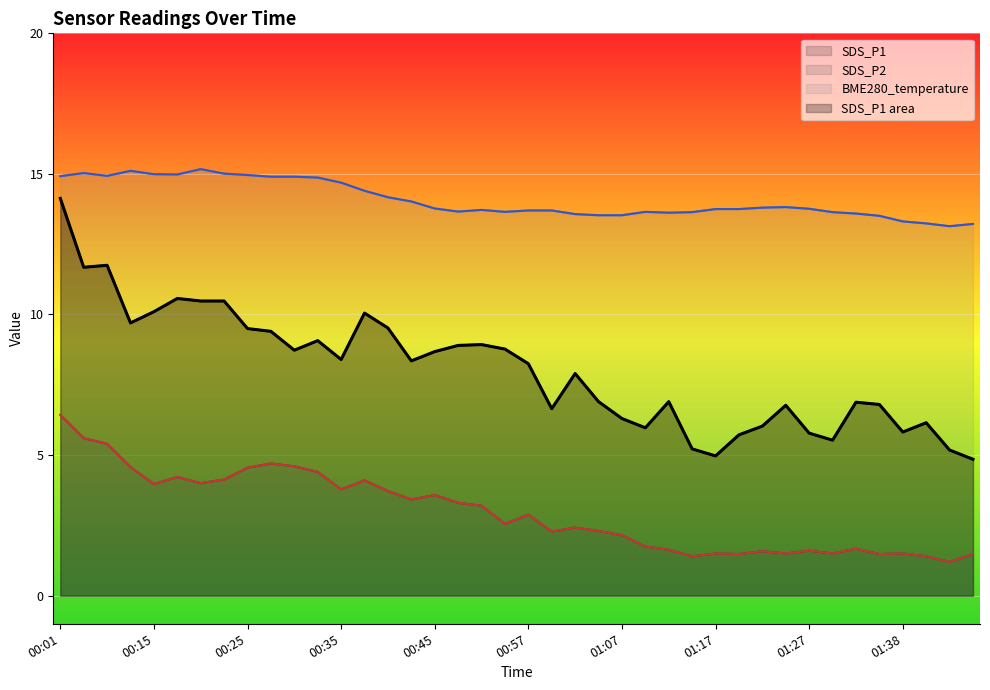

What is the sum of the SDS_P2 values at 23 and 19?

4.8